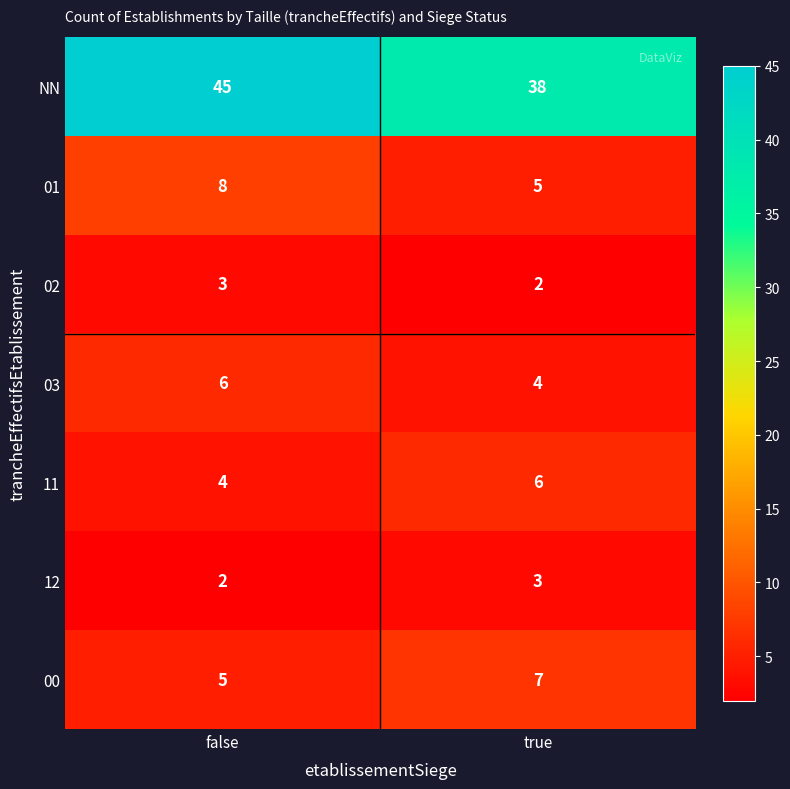

How many data points does each series have?

2